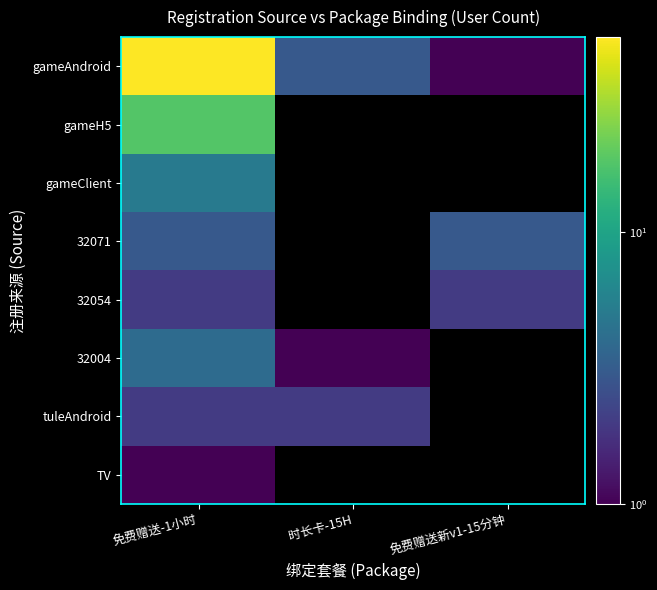

Which series has the largest total across all categories?

gameAndroid